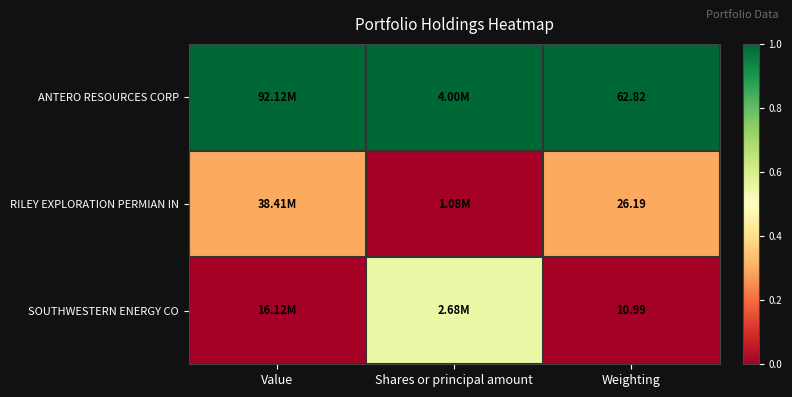

At how many categories does at least one series exceed 0?

3